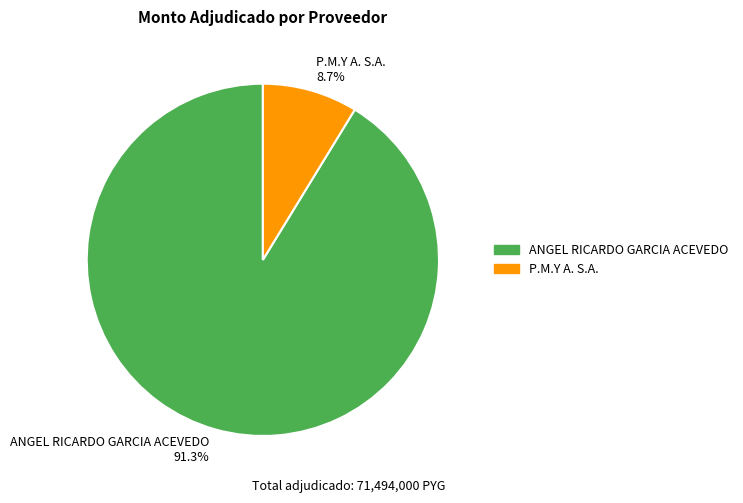

The ANGEL RICARDO GARCIA ACEVEDO slice represents 83% of the pie. True or false?

False